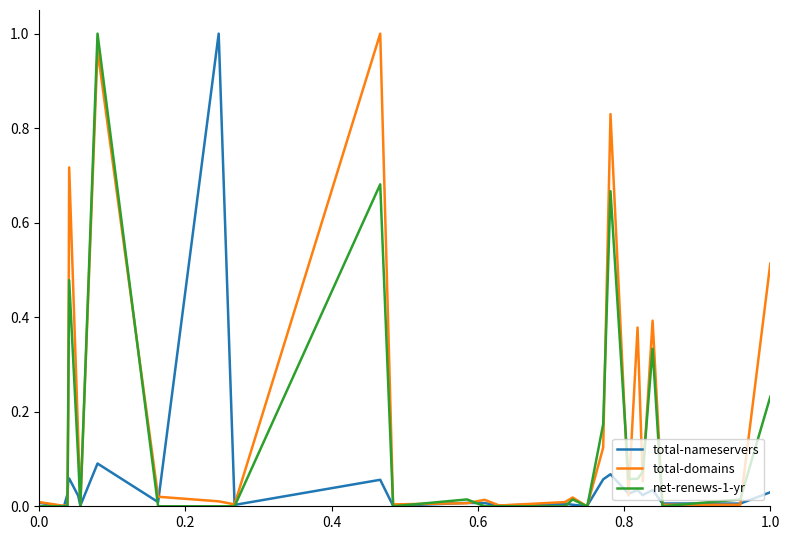

How many lines are shown in the chart?

3